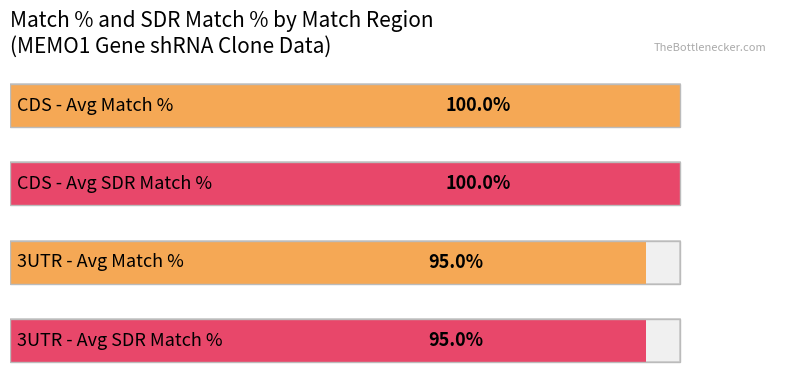

Which series has the widest spread of values?

Match %